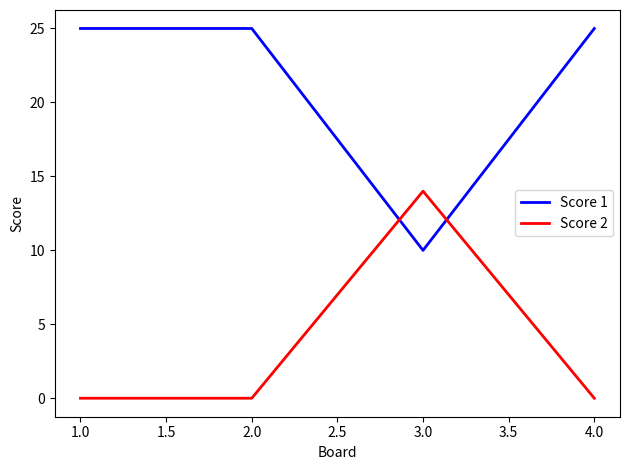

Which series has the largest total across all categories?

Score 1